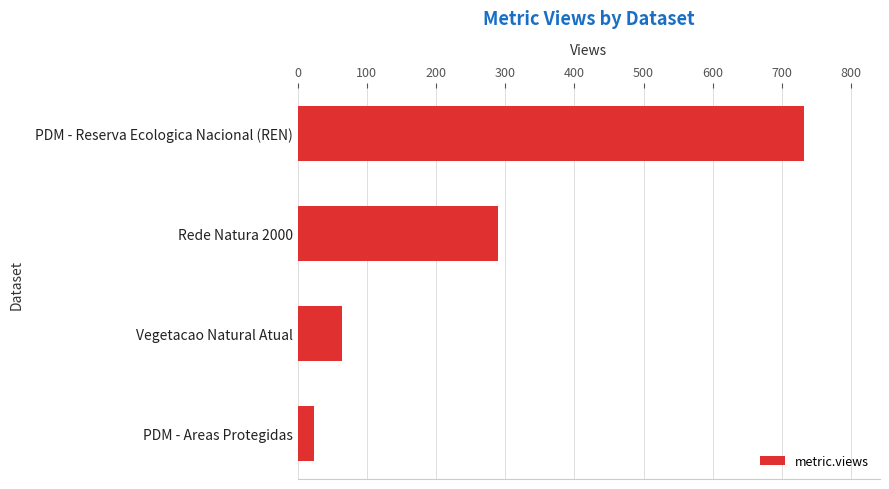

List the labels in order of value, largest first.

PDM - Reserva Ecologica Nacional (REN), Rede Natura 2000, Vegetacao Natural Atual, PDM - Areas Protegidas